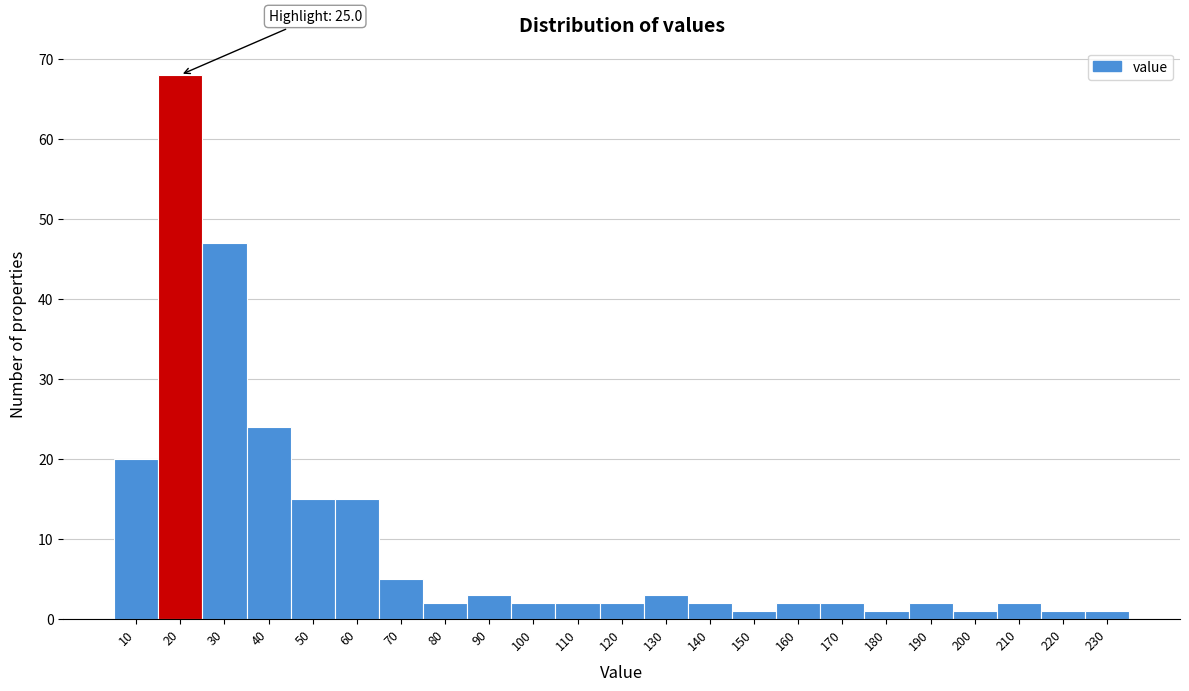

Reading left to right, extract all data points from this chart.

20	68	47	24	15	15	5	2	3	2	2	2	3	2	1	2	2	1	2	1	2	1	1